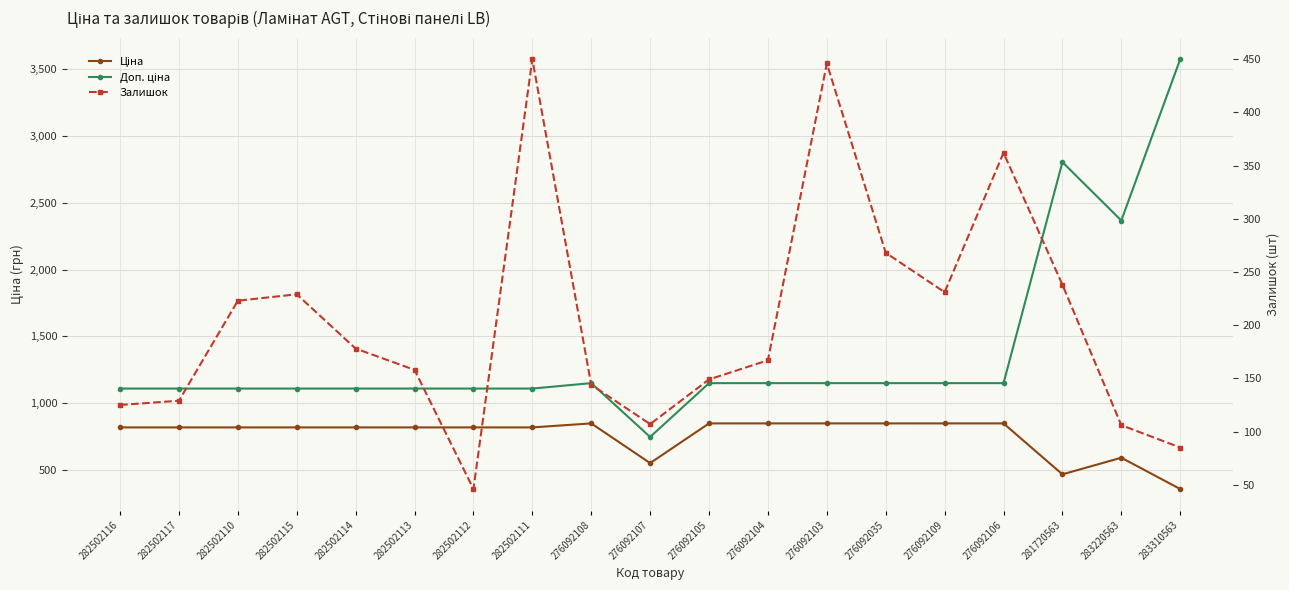

List the series in order of their overall mean, lowest first.

Залишок, Ціна, Доп. ціна